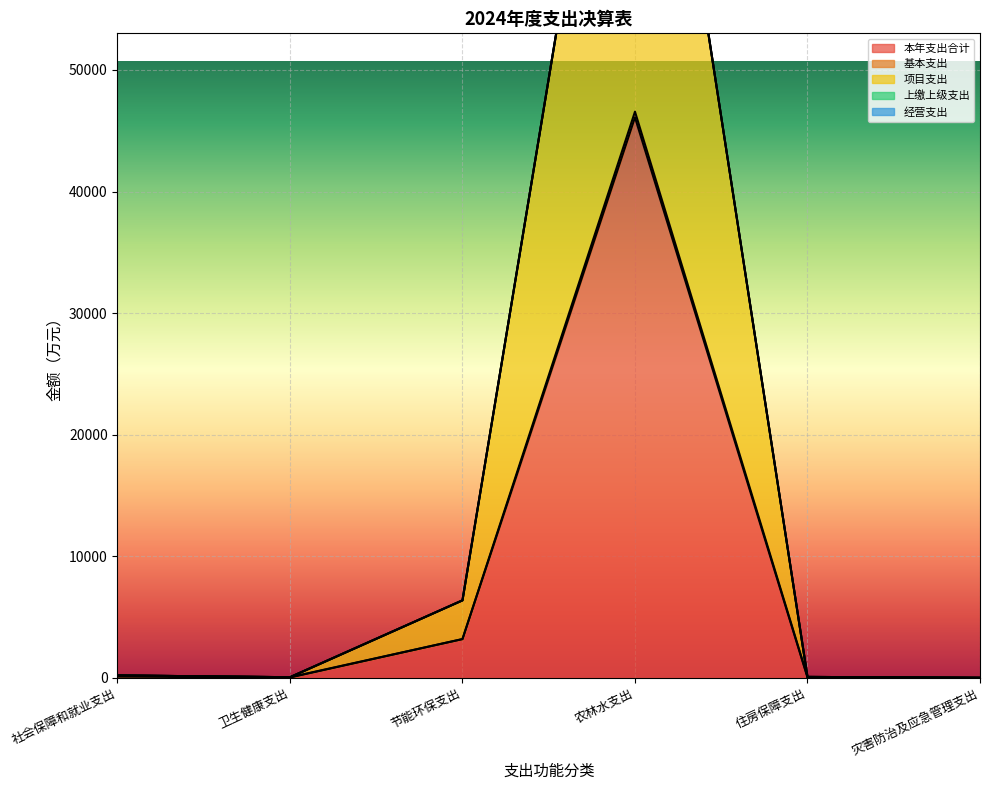

What position from the right is 灾害防治及应急管理支出?

1